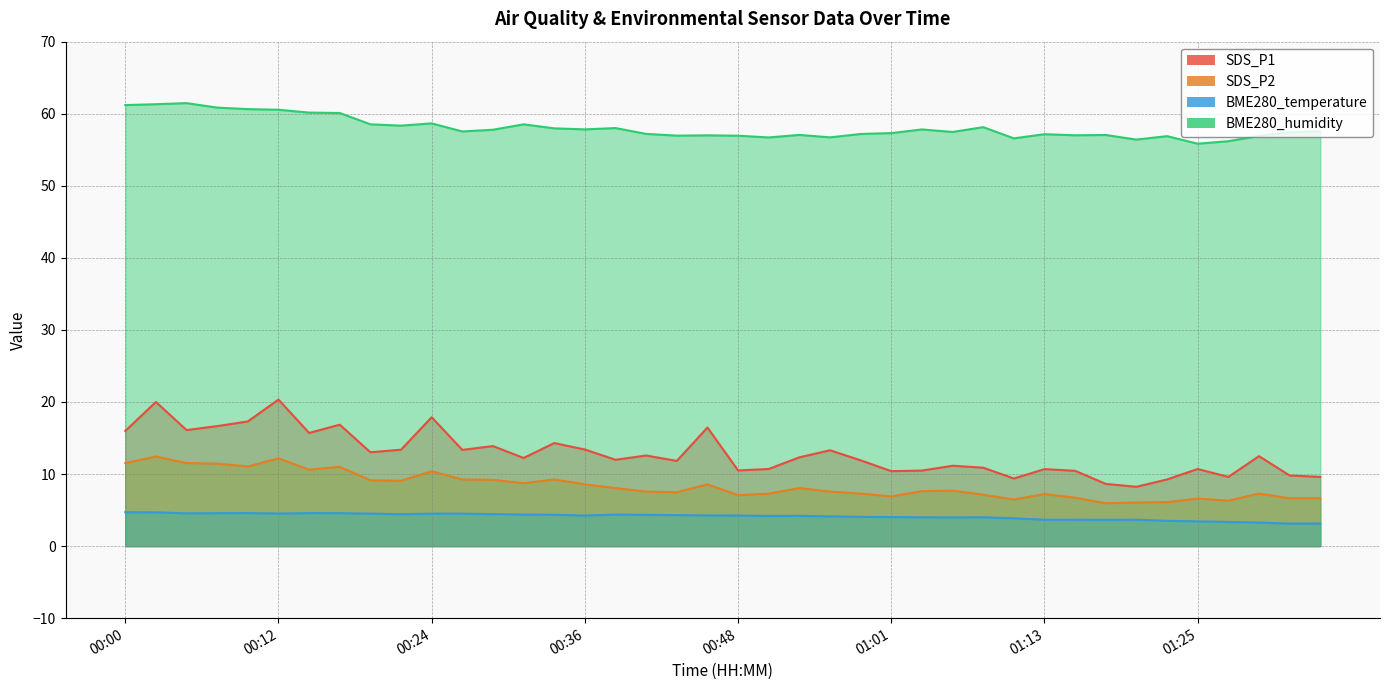

At which label is BME280_temperature closest to 3?

01:32